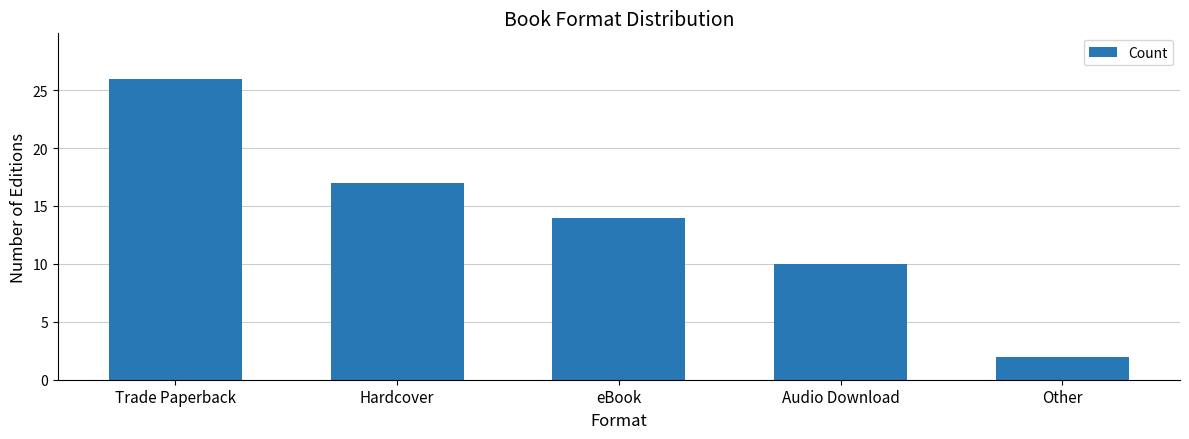

What value does the data have at Trade Paperback, to the nearest 5?

25